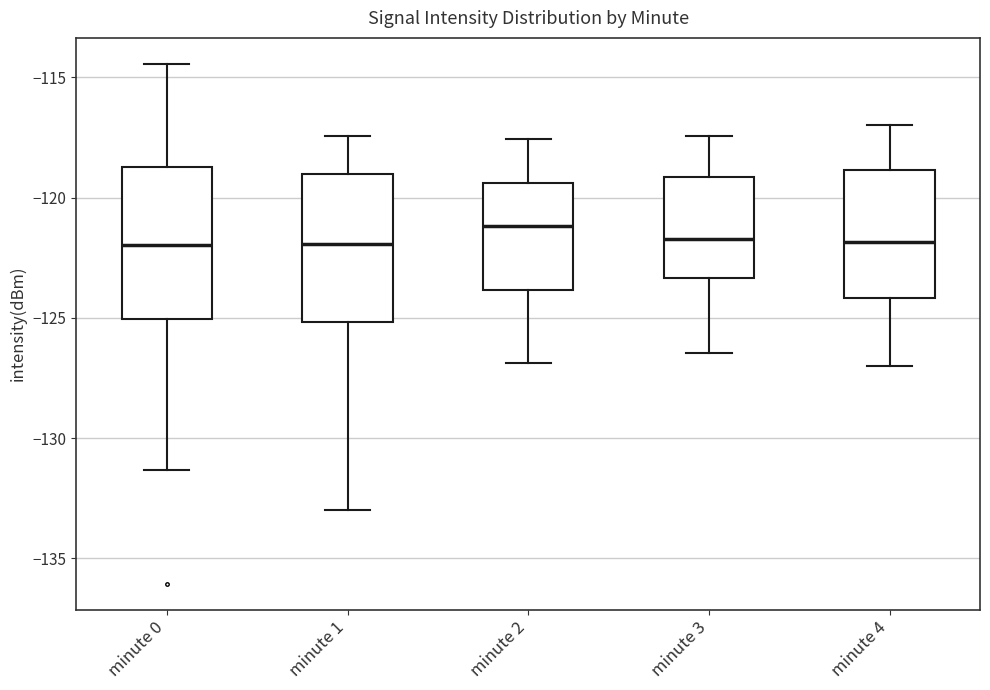

Reading left to right, transcribe this box plot: for each box, give where its median line is, the range the box spans, and where its two whiskers end, as read against the y-axis. The values are not printed on the chart, so give them approximately, as read against the axis.

minute 0: median -122.0, box -125.0 to -118.5, whiskers -131.5 to -114.5
minute 1: median -122.0, box -125.0 to -119.0, whiskers -133.0 to -117.5
minute 2: median -121.0, box -124.0 to -119.5, whiskers -127.0 to -117.5
minute 3: median -121.5, box -123.5 to -119.0, whiskers -126.5 to -117.5
minute 4: median -122.0, box -124.0 to -119.0, whiskers -127.0 to -117.0